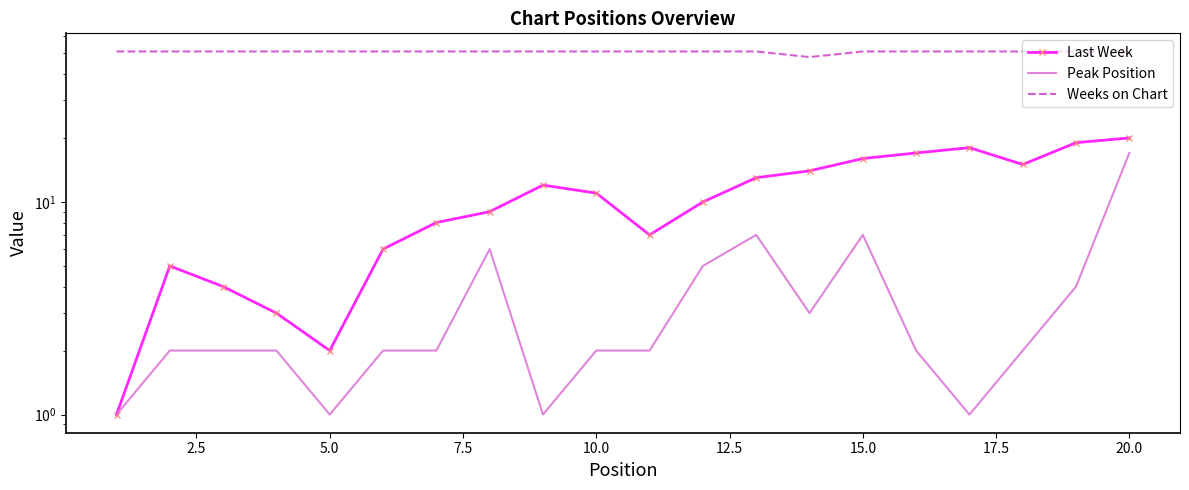

True or false: Peak Position and Weeks on Chart cross at least once.

False